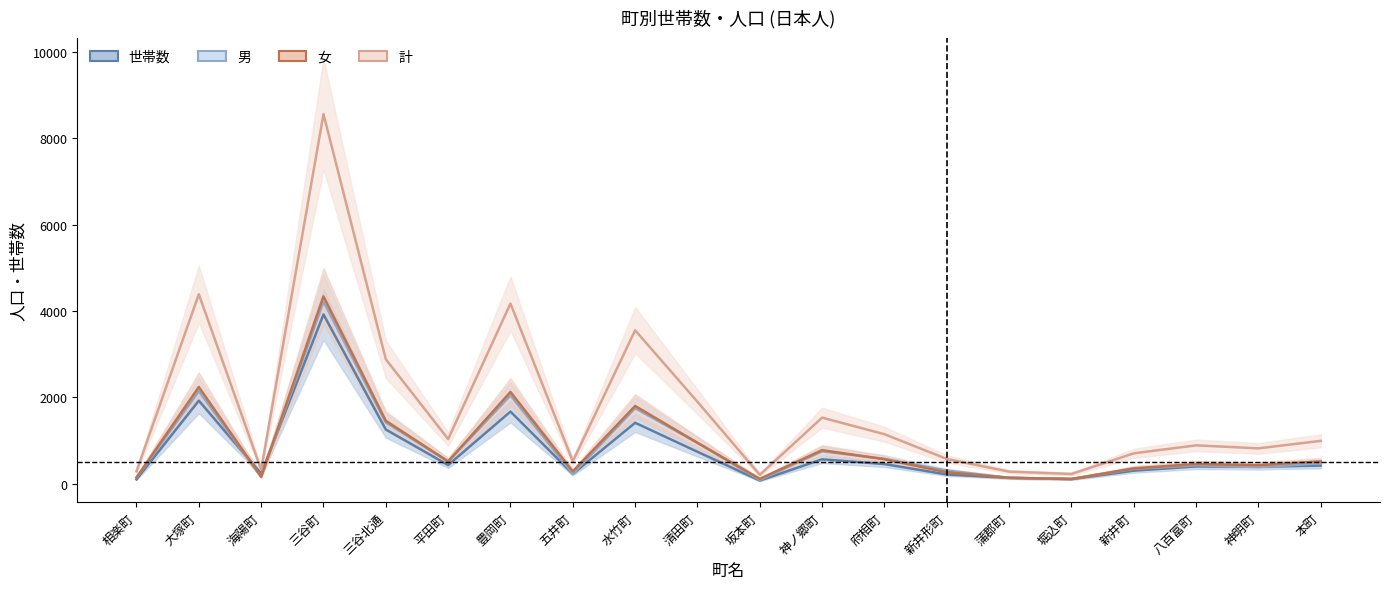

In 女, how many points are higher than both neighbors (excluding endpoints)?

6